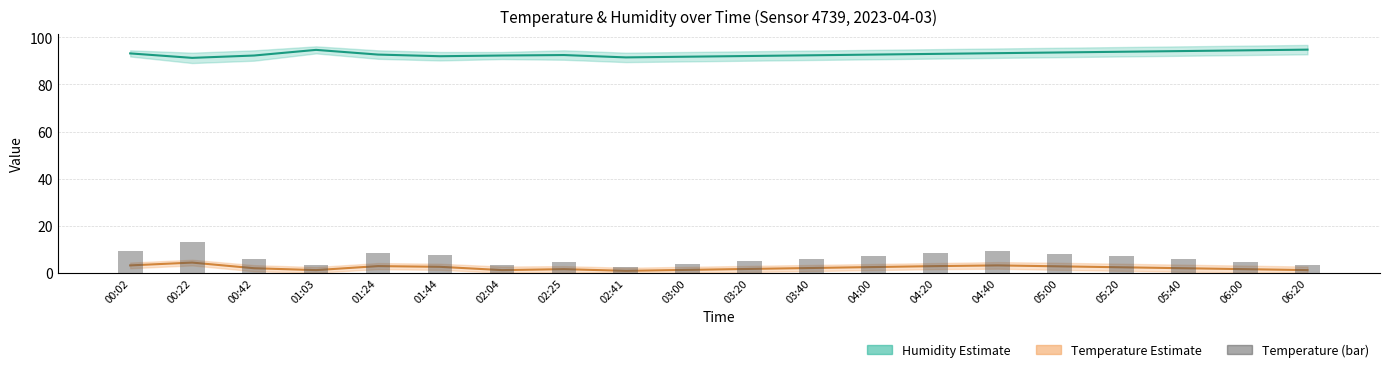

At which category does the chart reach its peak across all series?

06:20